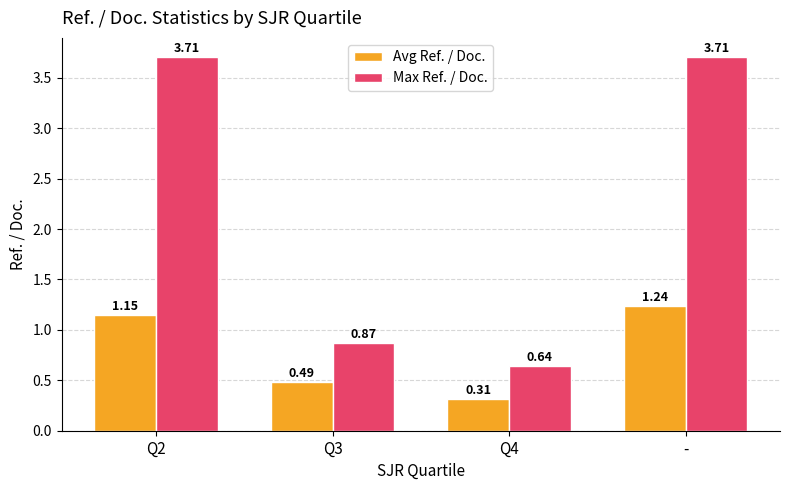

What are all the series names shown in the legend?

Avg Ref. / Doc., Max Ref. / Doc.